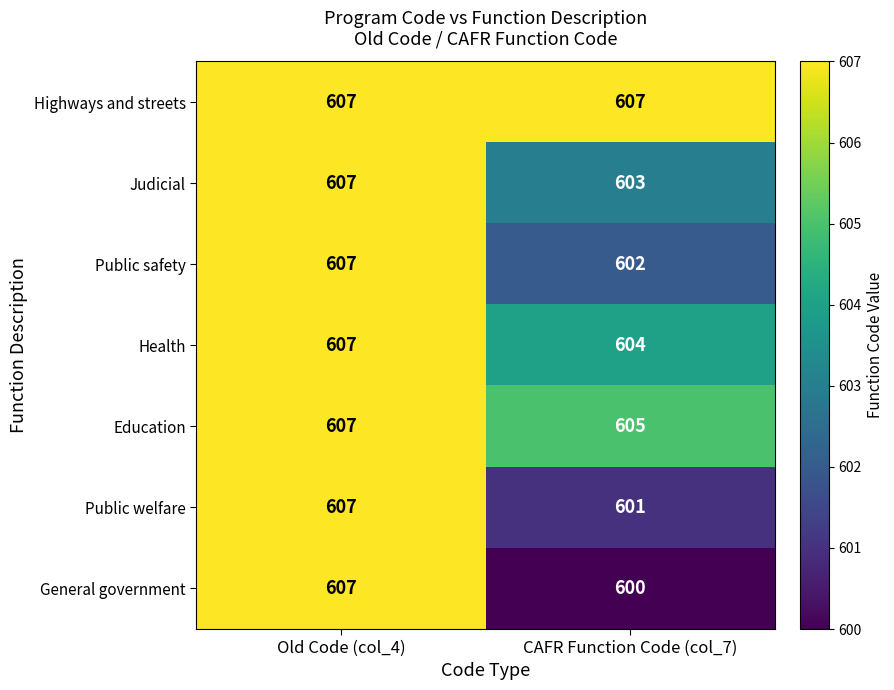

What is the difference between the highest and lowest values at CAFR Function Code (col_7)?

7